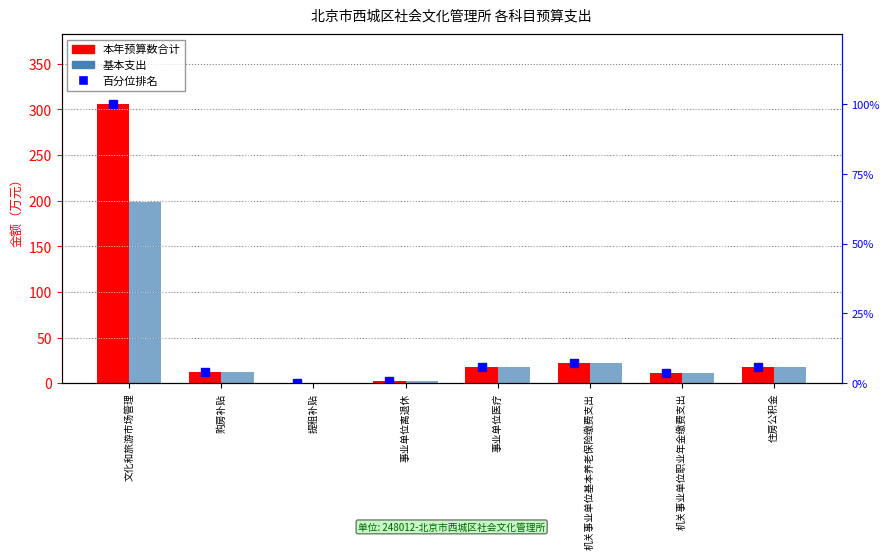

What is the sum of all 本年预算数合计 values?

390.2